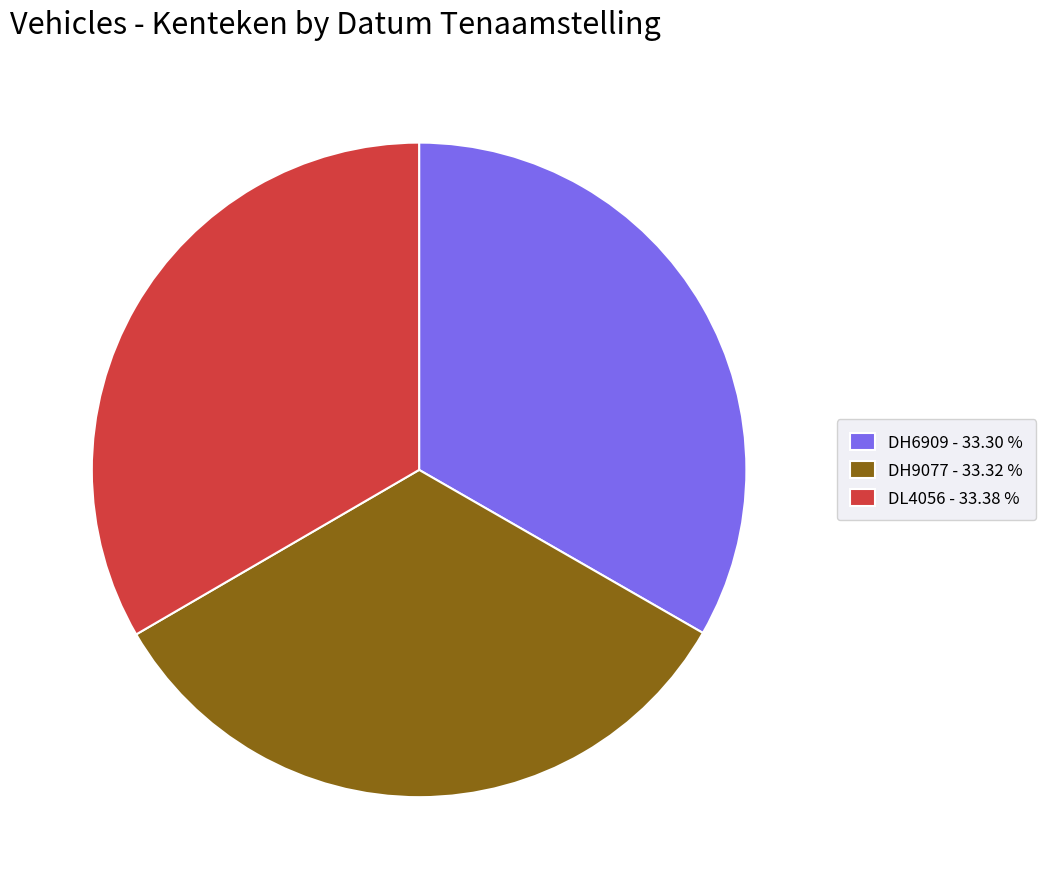

How many slices are in this pie chart?

3